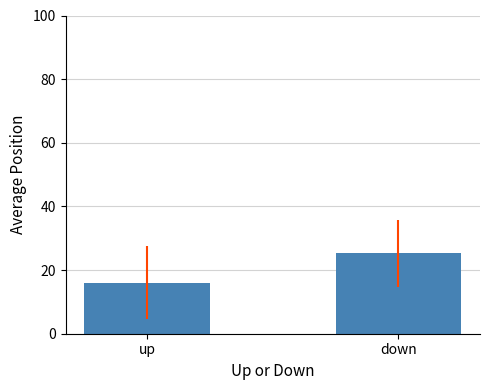

Are the bars grouped side by side (vs. stacked)?

No